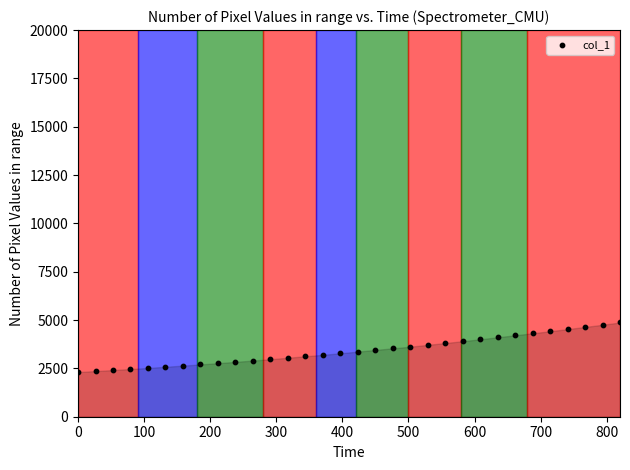

What is the range of X values (max minus min)?

820.0